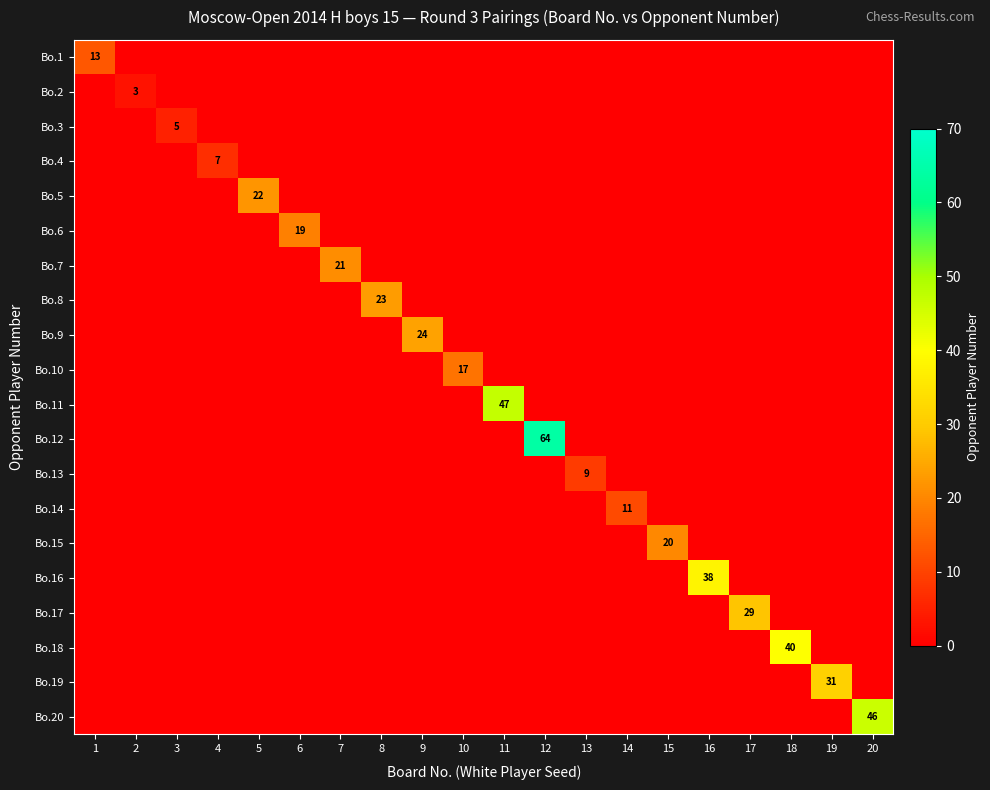

Is the value of Bo.3 at 7 greater than the value of Bo.19 at 13?

No